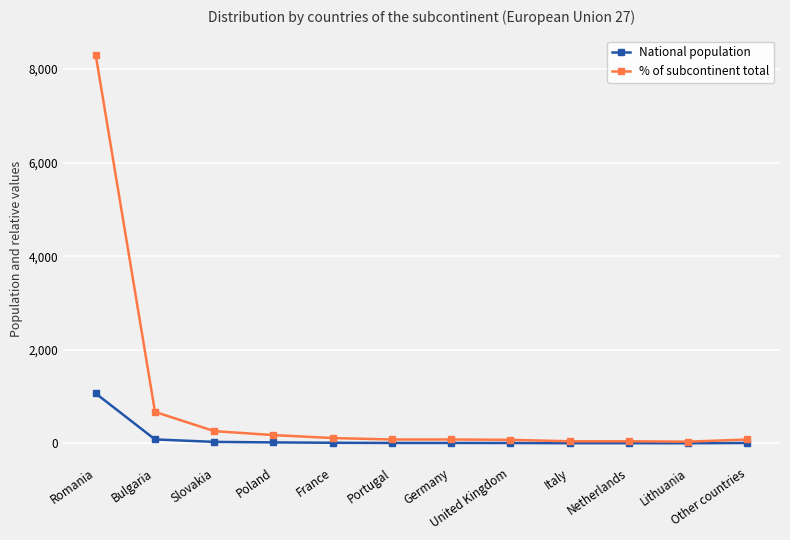

Which series has the largest range (max minus min)?

% of subcontinent total